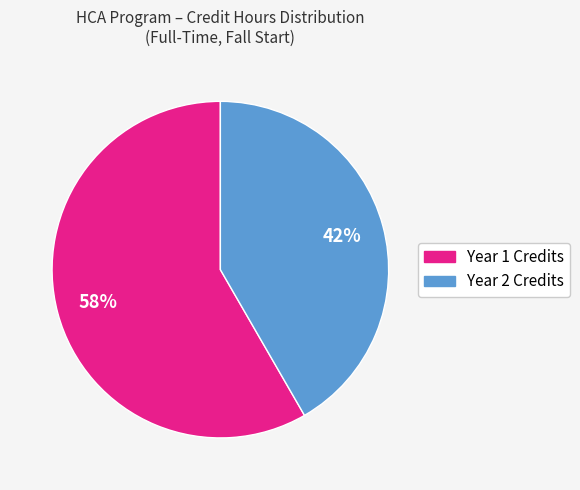

How many slices are in this pie chart?

2